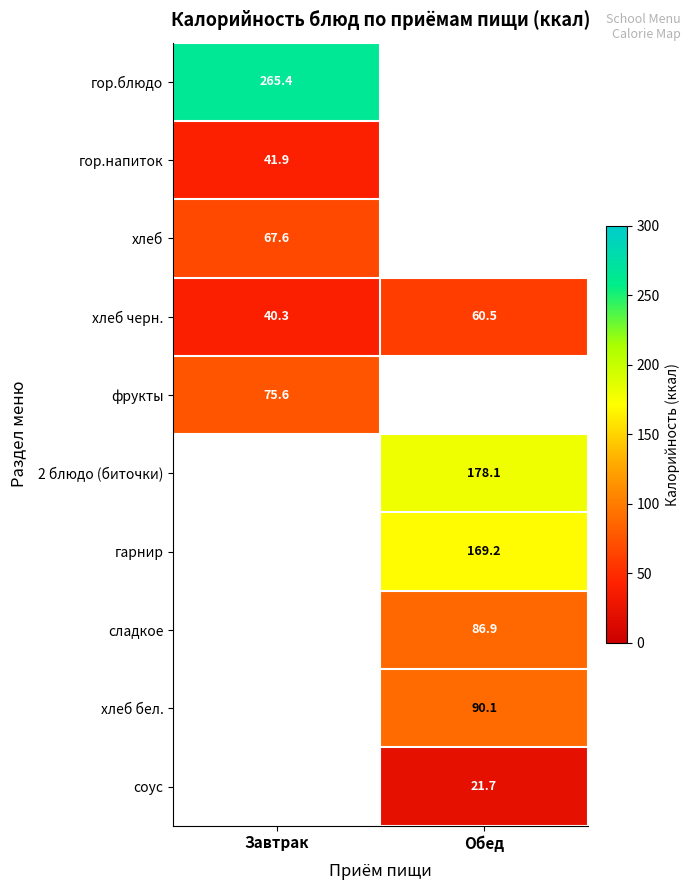

Rank the categories by хлеб черн. value from lowest to highest.

Завтрак, Обед